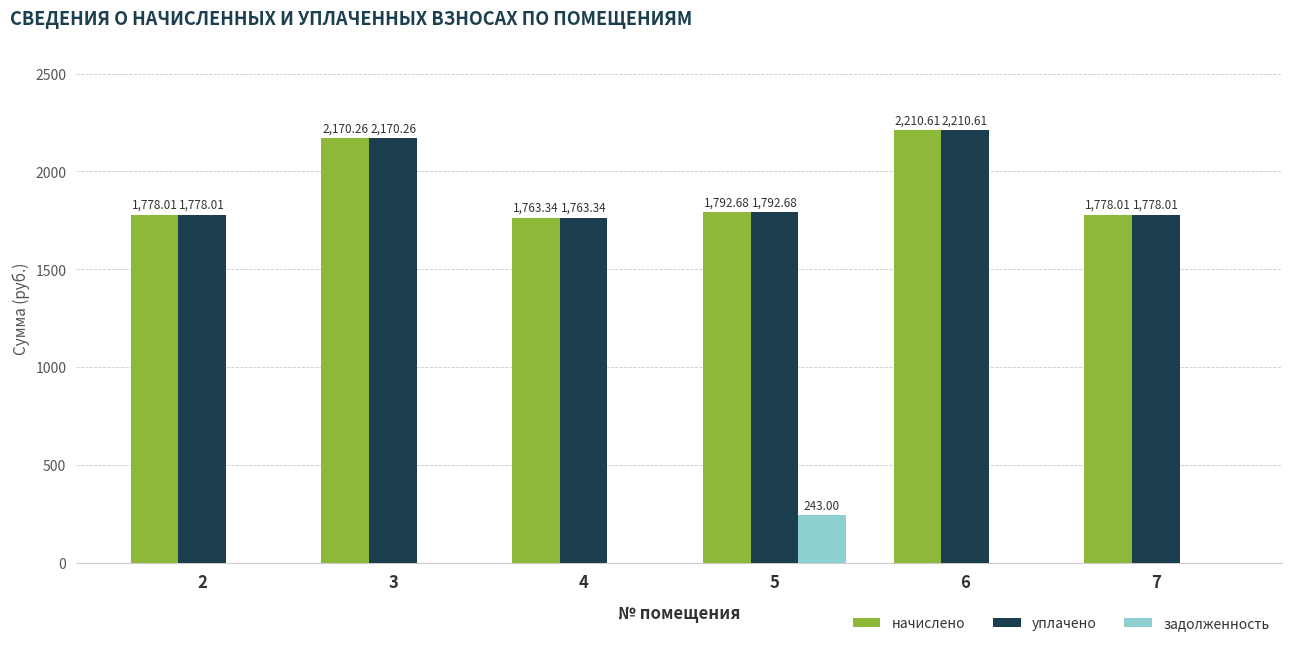

At which category is the sum across all series the highest?

6